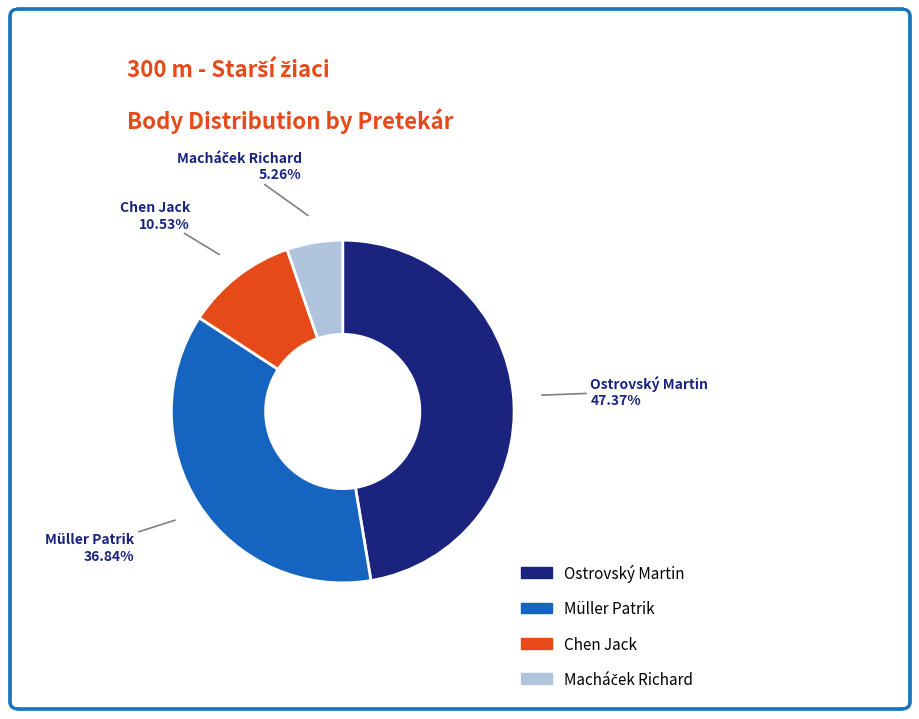

Which slice is the largest?

Ostrovský Martin